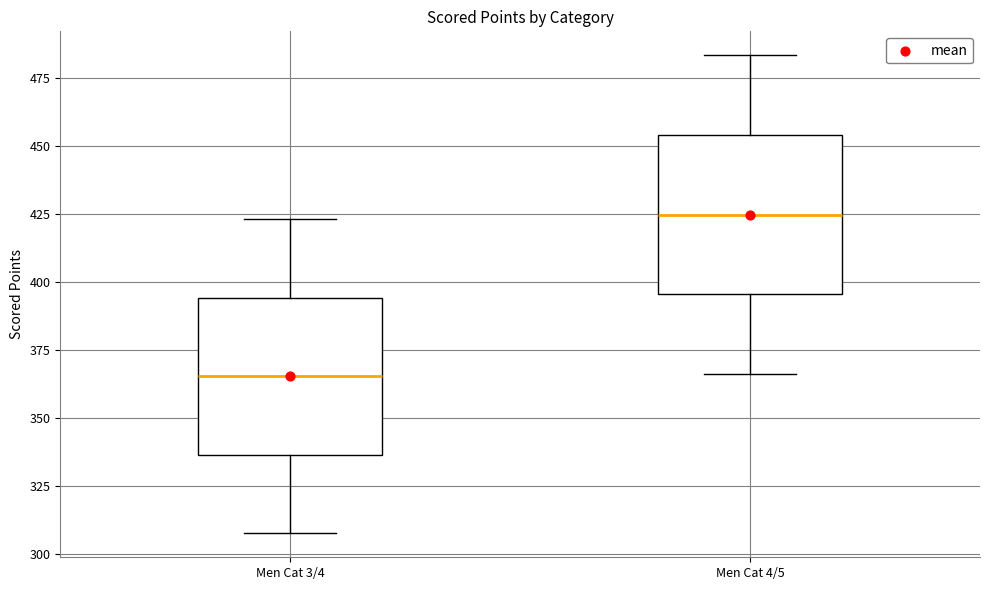

Which box has the lowest median line?

Men Cat 3/4